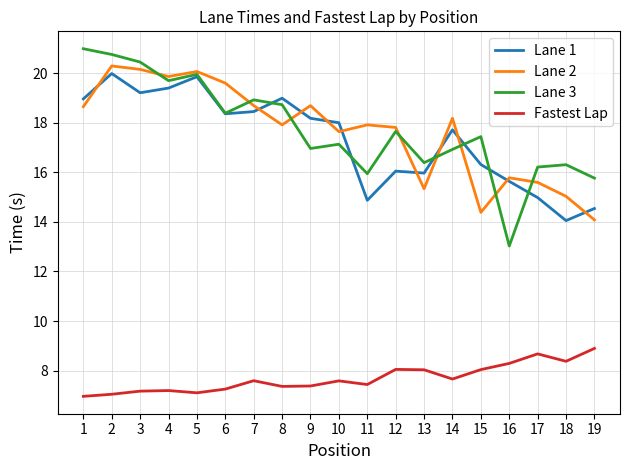

Is this an area chart (filled region under the line)?

No